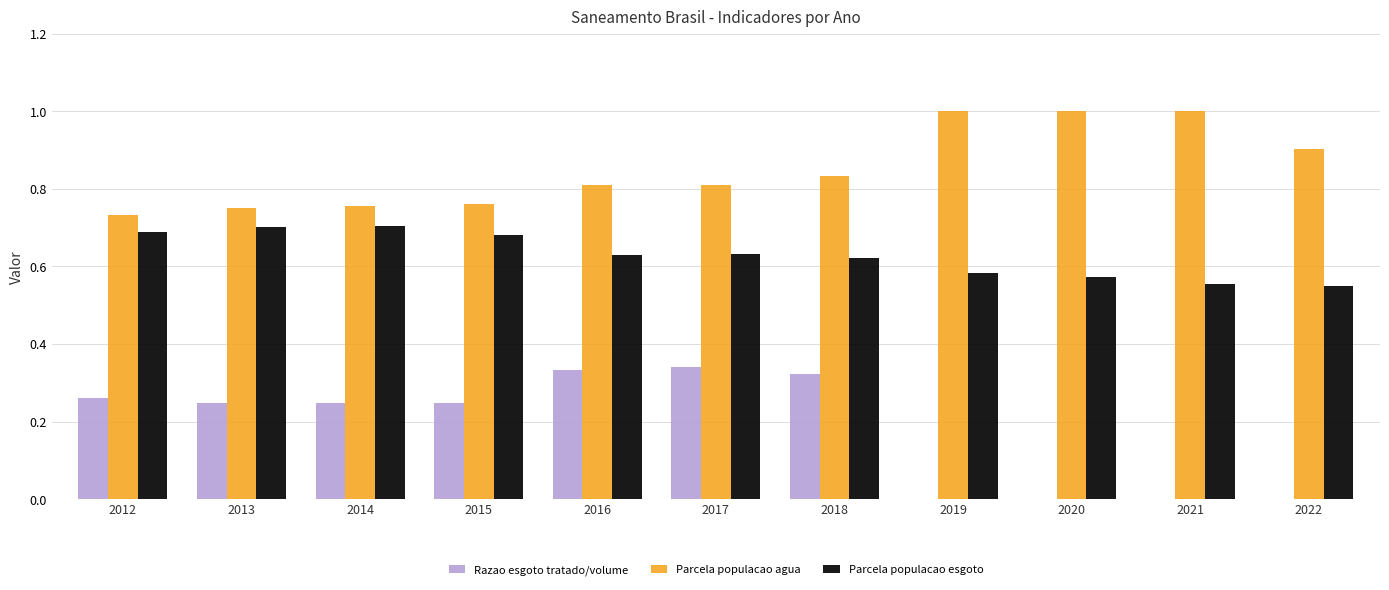

What is the maximum value for Parcela populacao agua?

1.0